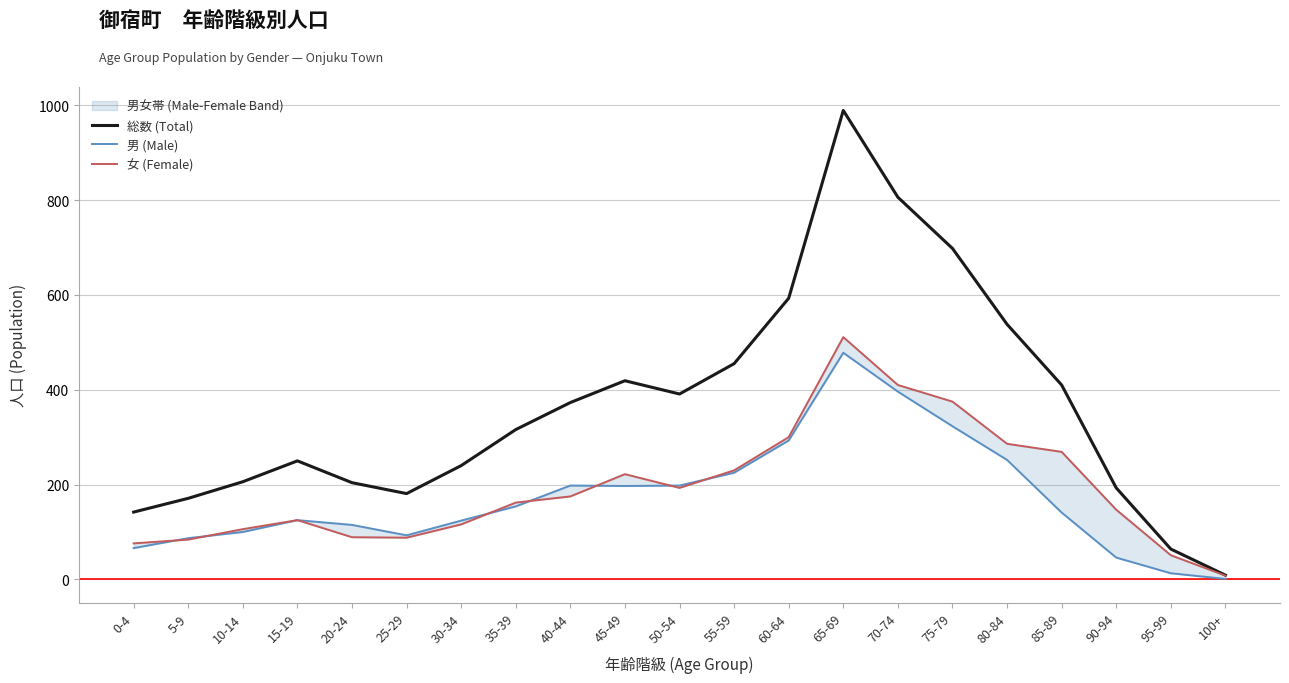

What is the difference between the maximum and minimum values in the 男 (Male) series?

477